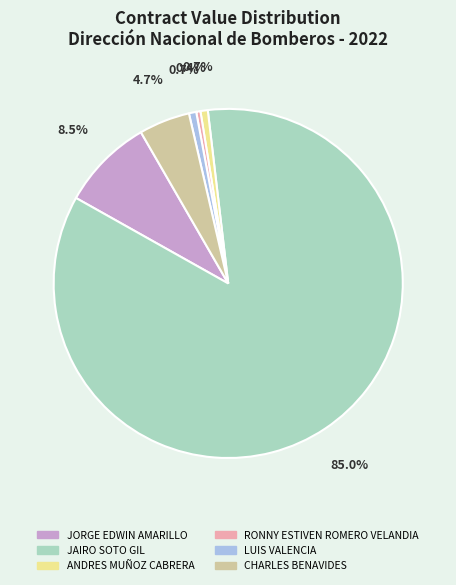

Does any single category account for the majority?

Yes